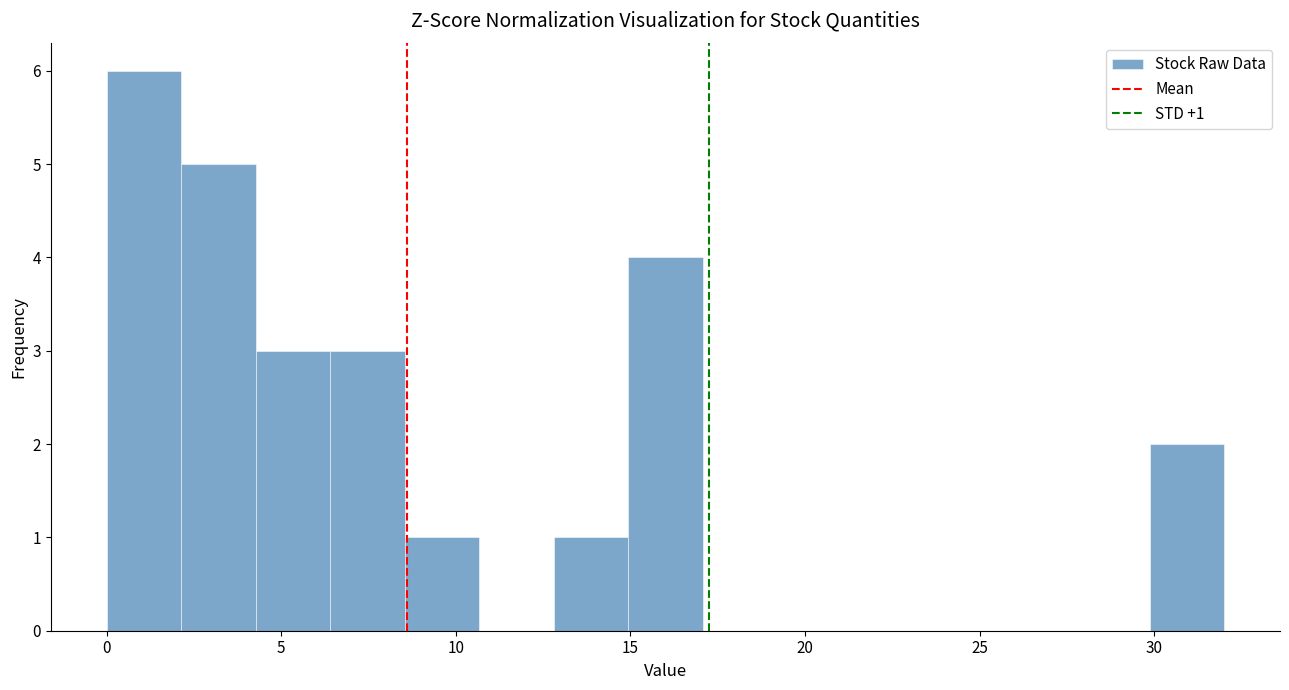

Over which range of the x-axis is the bar tallest?

0.0 to 2.0